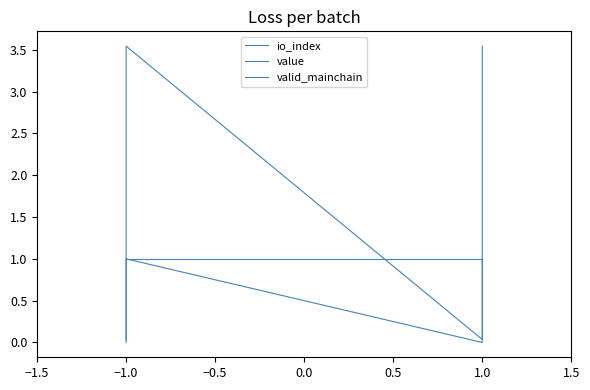

Reading left to right, what are all the values shown in this chart?

io_index: 0.0	1.0	0.0	1.0
value: 0.0	3.5	0.0	3.5
valid_mainchain: 1.0	1.0	1.0	1.0